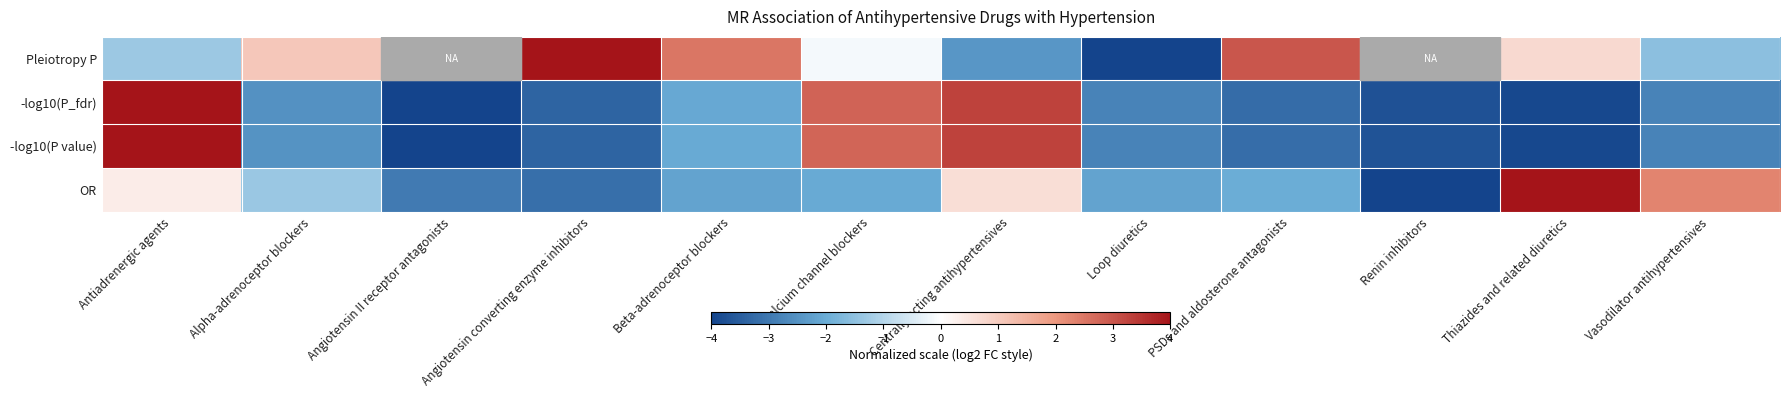

How many values in the -log10(P_fdr) series exceed -2?

3